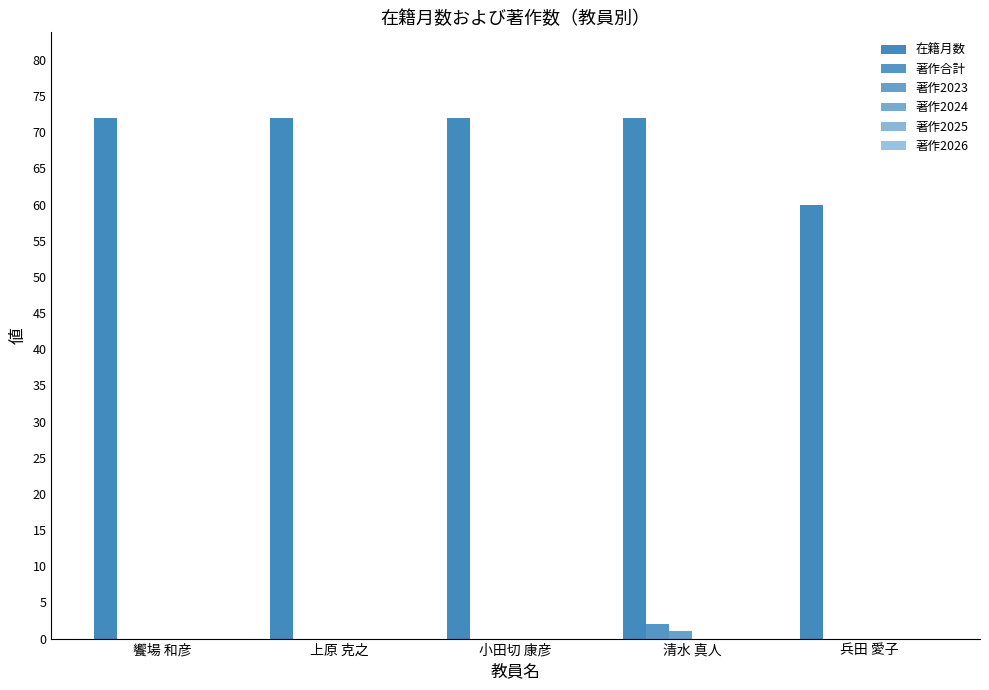

How many series are shown in this chart?

3